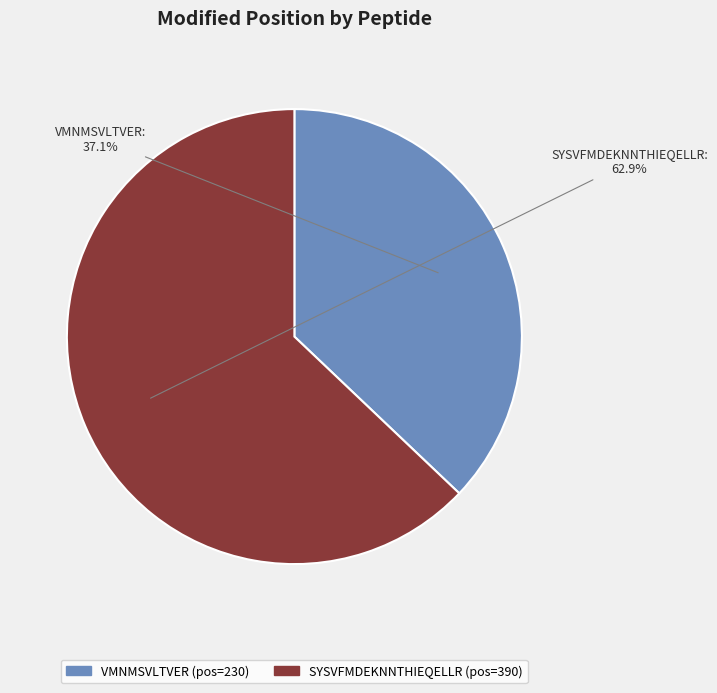

To the nearest percent, what percentage of the pie is VMNMSVLTVER?

37%